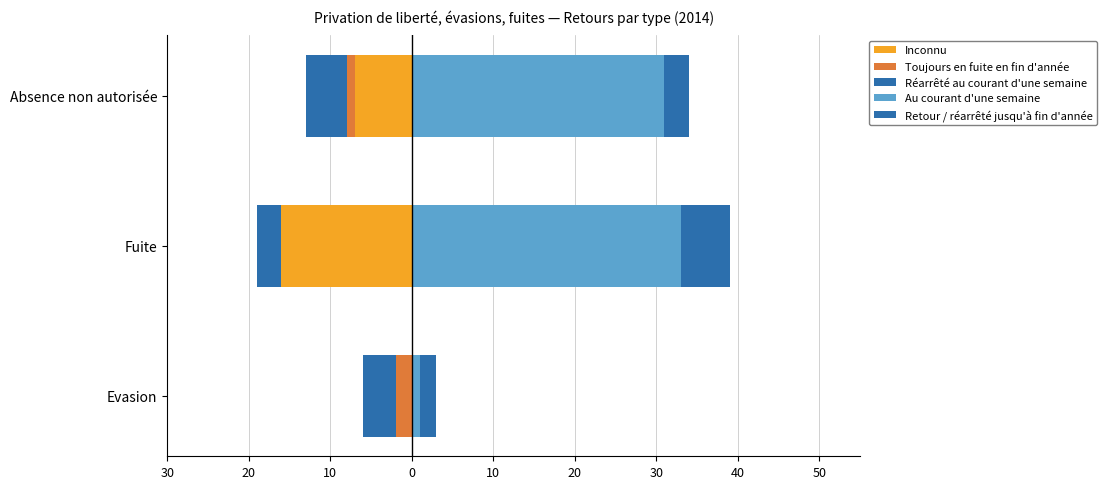

Is the value of Retour / réarrêté jusqu'à fin d'année at Fuite greater than the value of Inconnu at Fuite?

Yes